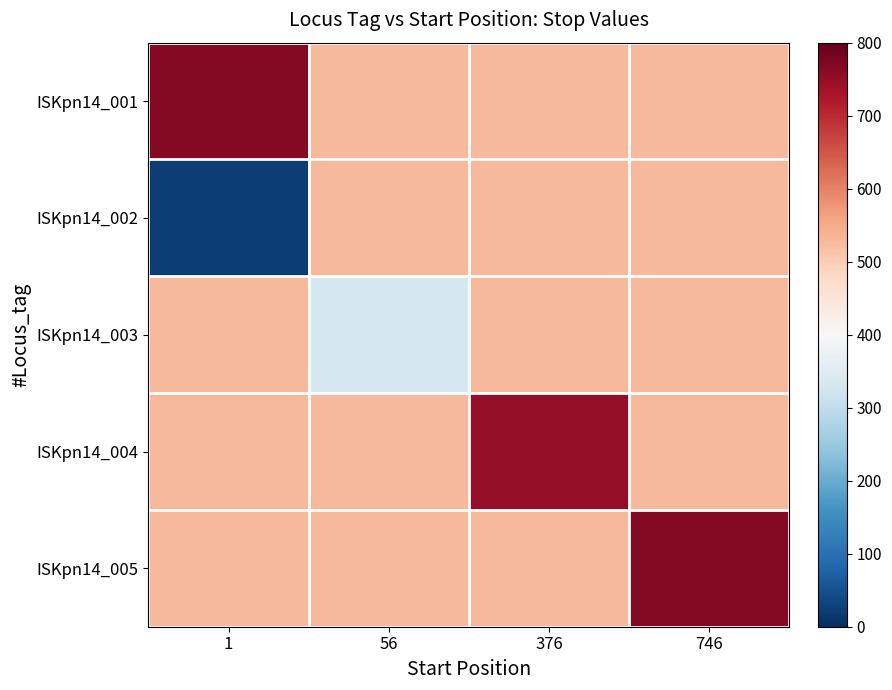

Which label corresponds to the largest value in the chart?

1